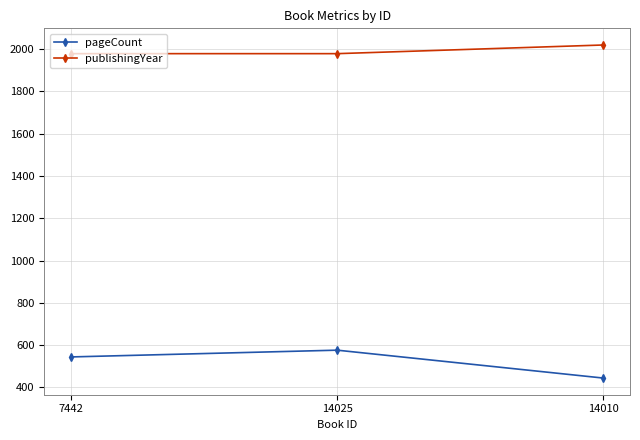

What are all the series names shown in the legend?

pageCount, publishingYear